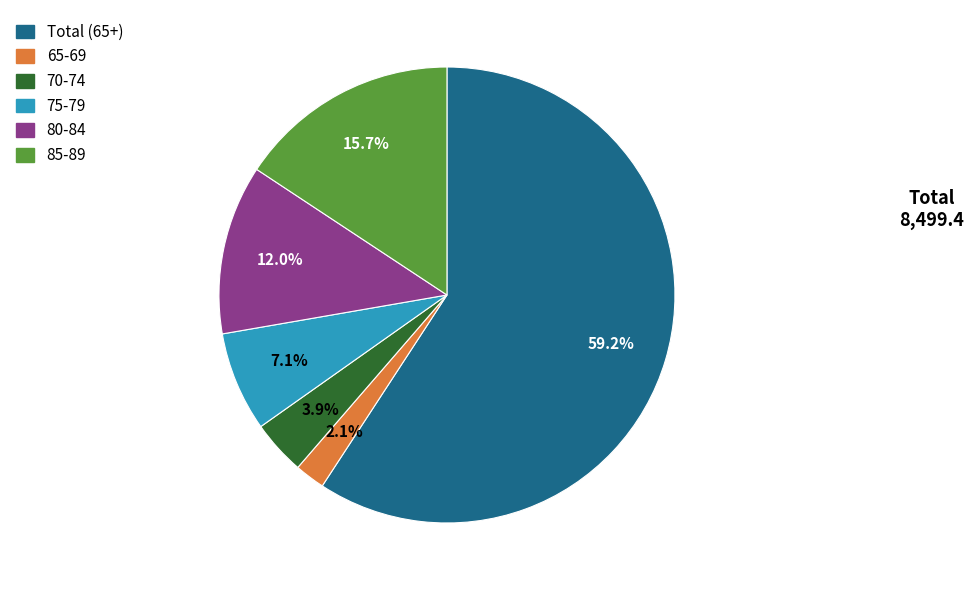

How many slices are in this pie chart?

6